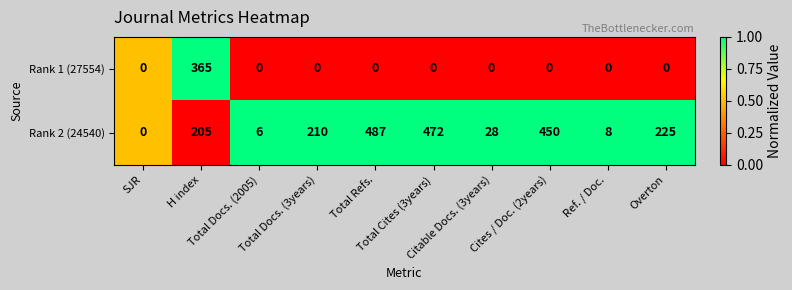

Which series has the largest range (max minus min)?

Rank 2 (24540)